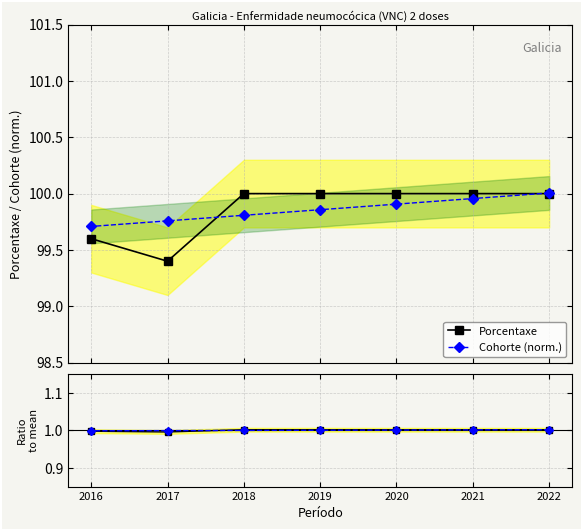

How many lines are shown in the chart?

2